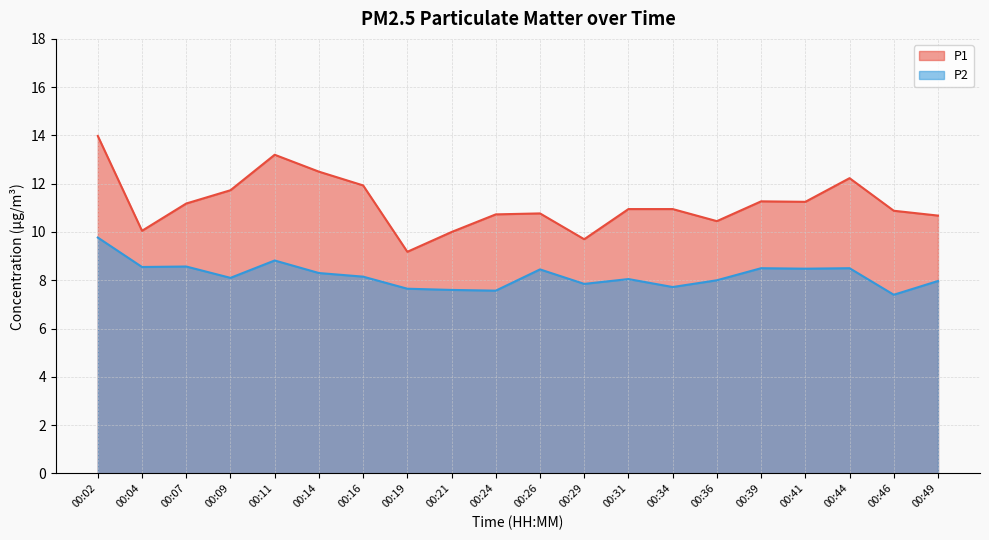

Where is the first local maximum for P2?

00:07